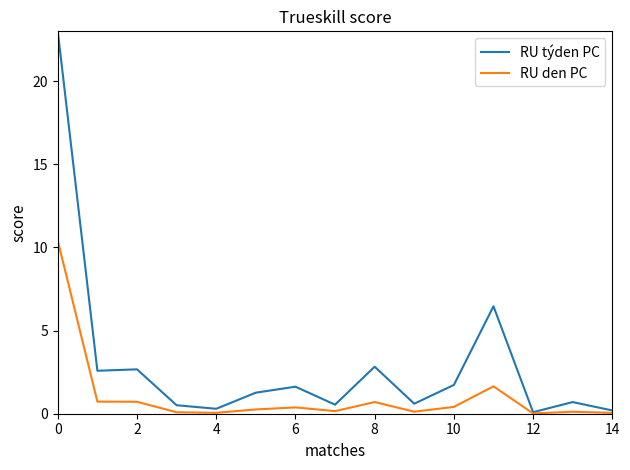

Which series has the widest spread of values?

RU týden PC